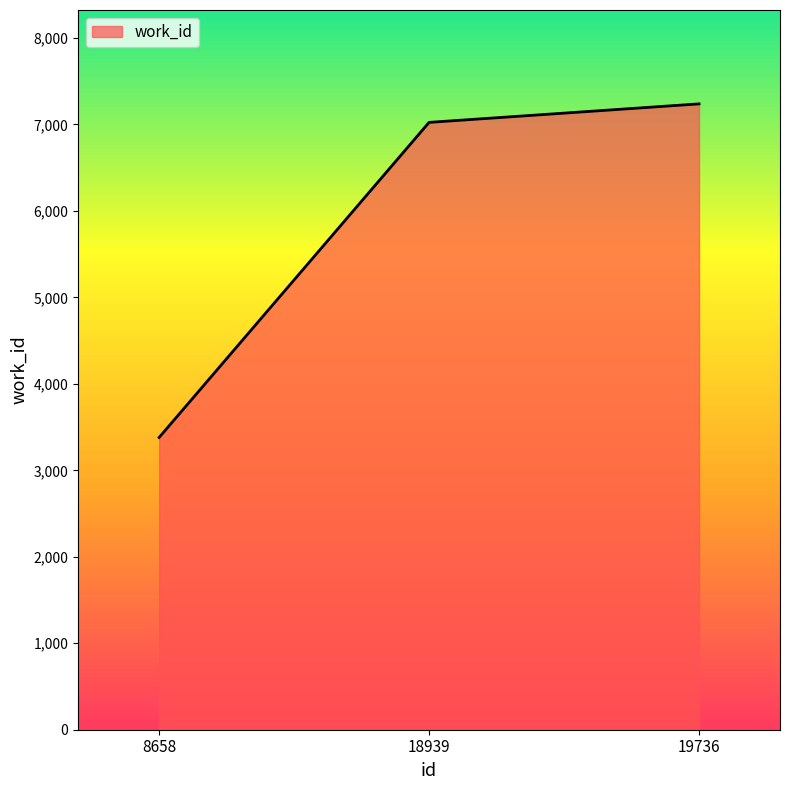

True or false: the data shows 1941 at 18939.

False